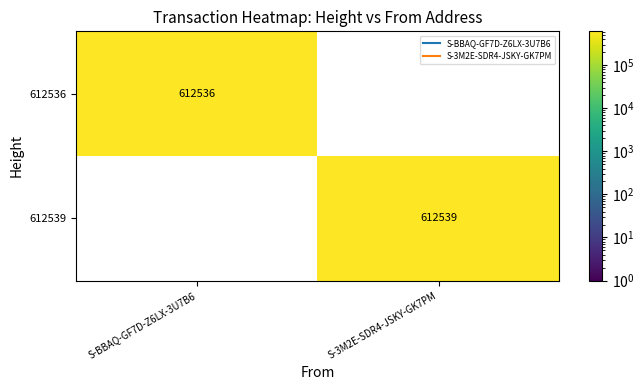

What is the lowest value of the 612536 series?

612536.0